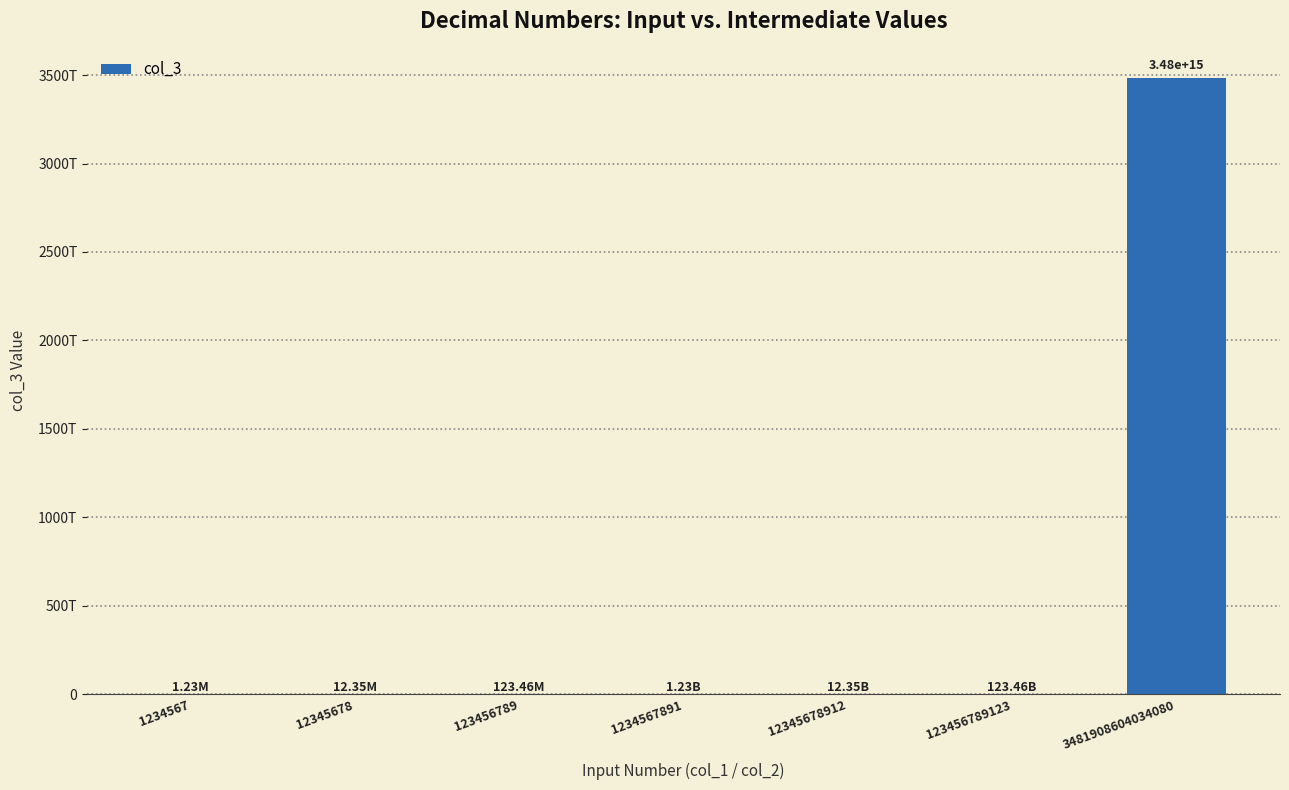

How many categories are shown in the chart?

7